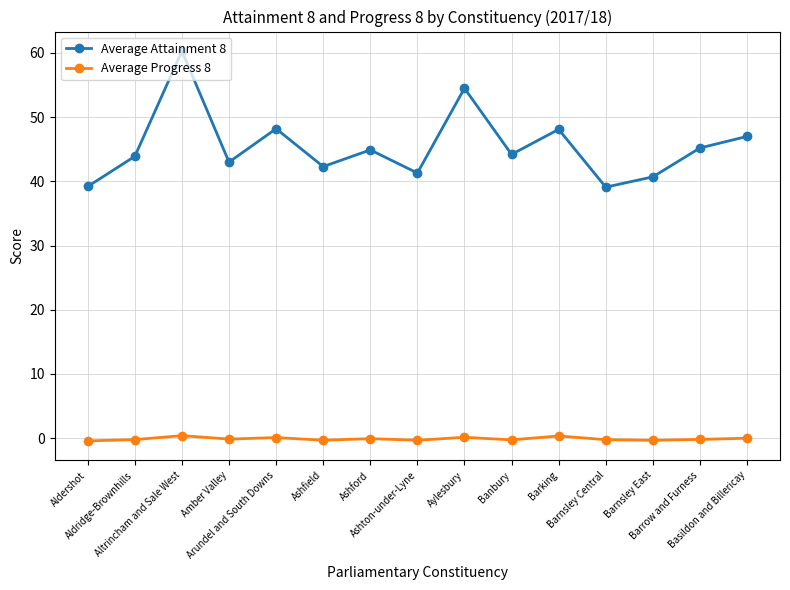

What is the maximum value for Average Attainment 8?

60.3